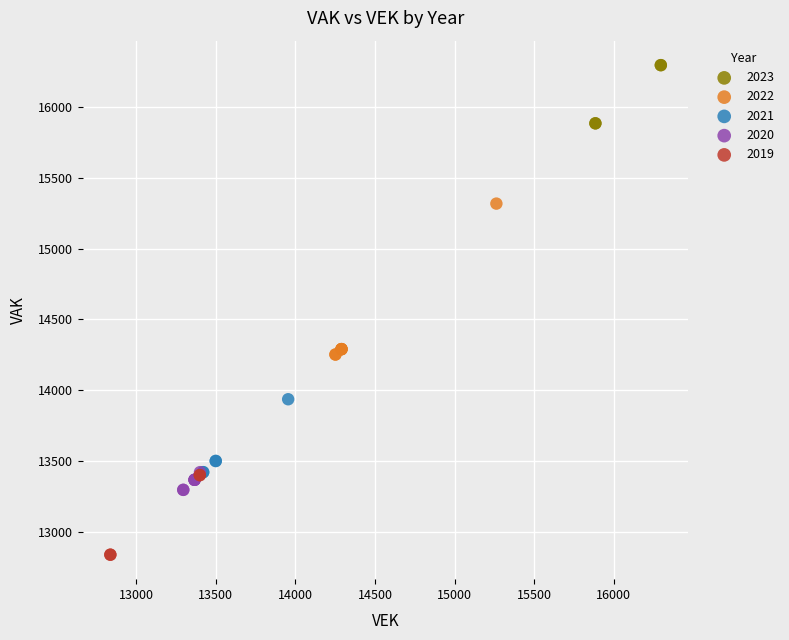

Which series contains the lowest Y value?

2019